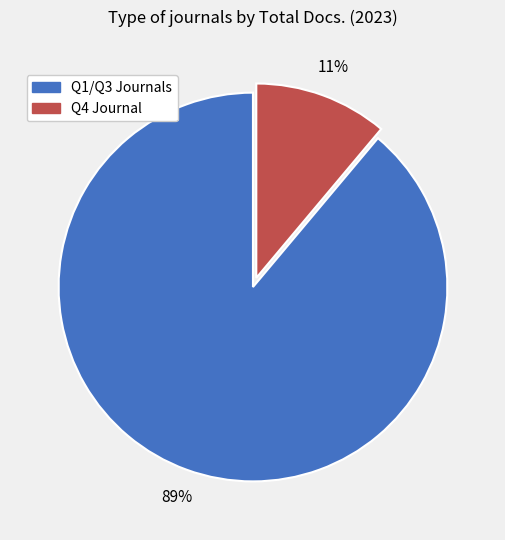

To the nearest percent, what is the average slice percentage?

50%